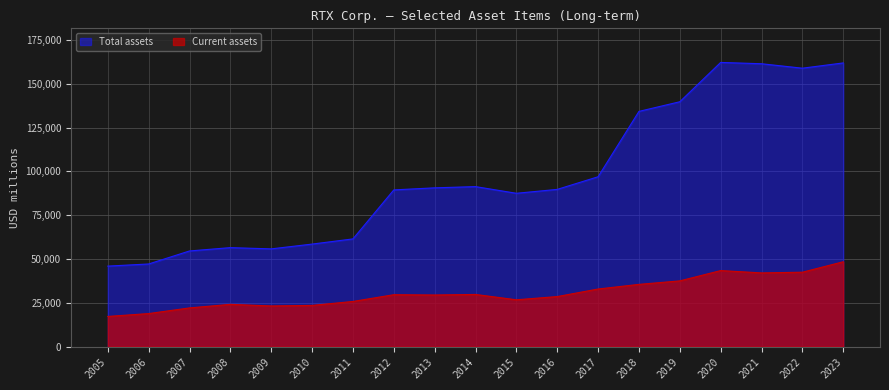

True or false: Total assets and Current assets intersect in this chart.

False